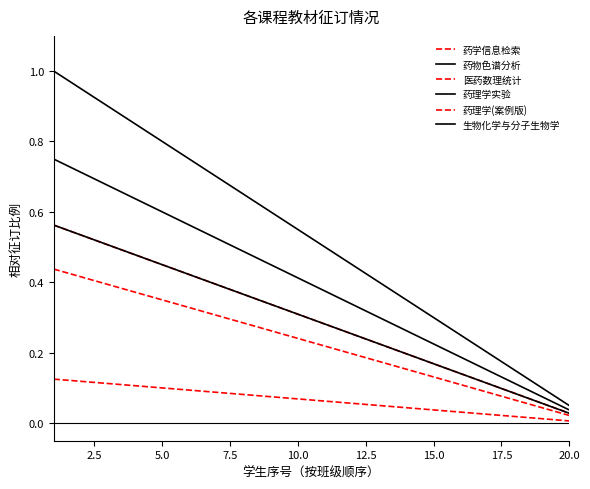

True or false: 生物化学与分子生物学 and 药理学实验 cross at least once.

False